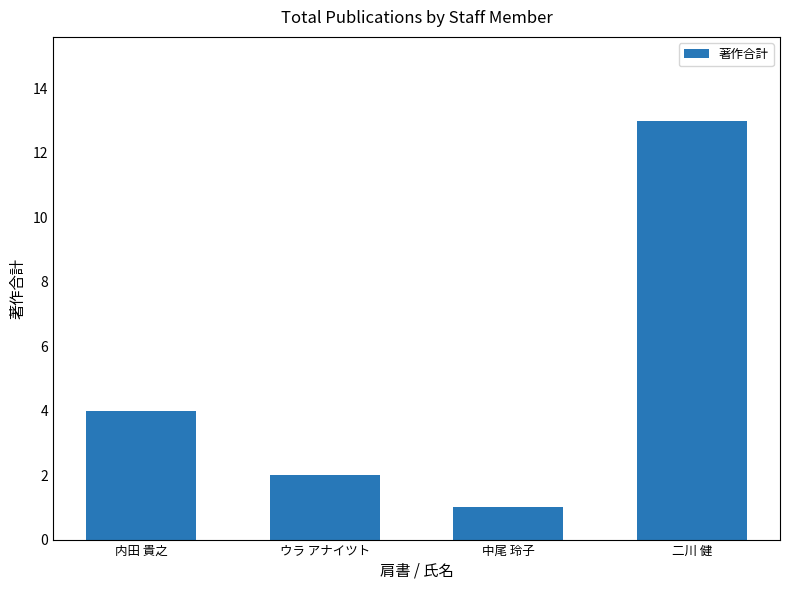

How many bars are there in total?

4